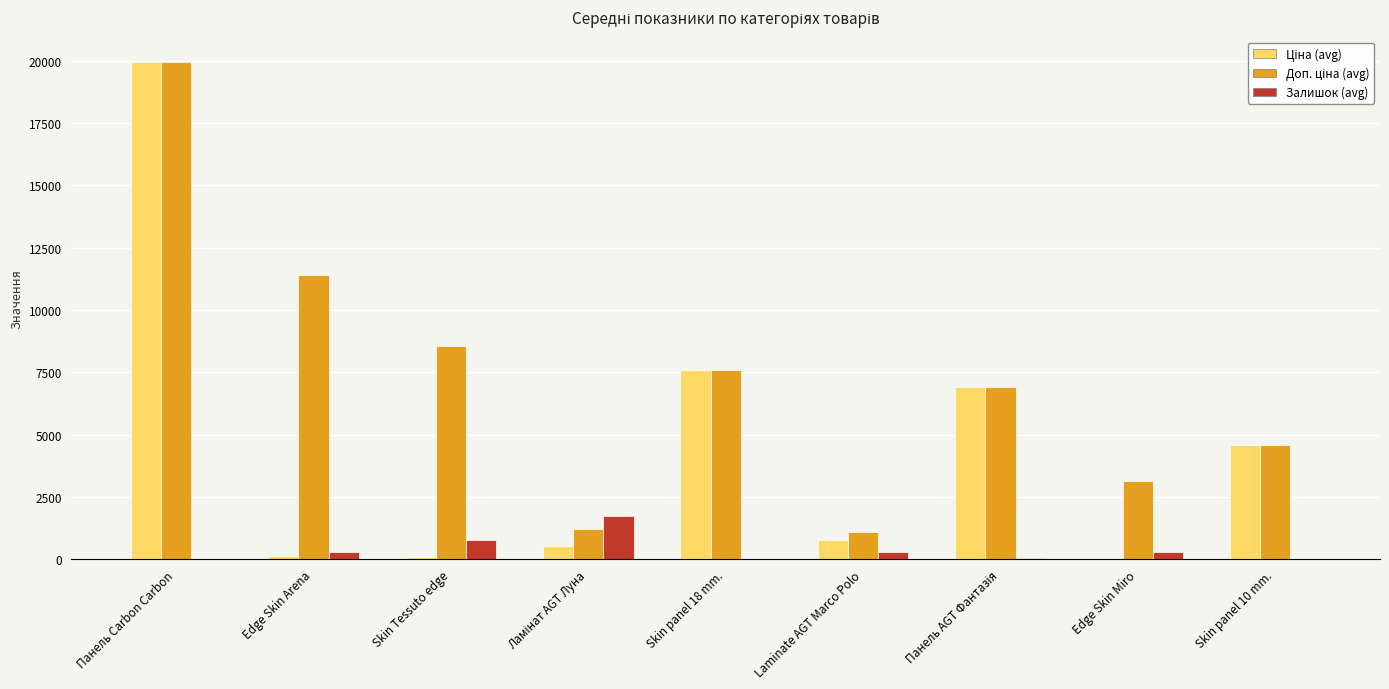

At which category is the sum across all series the highest?

Панель Carbon Carbon